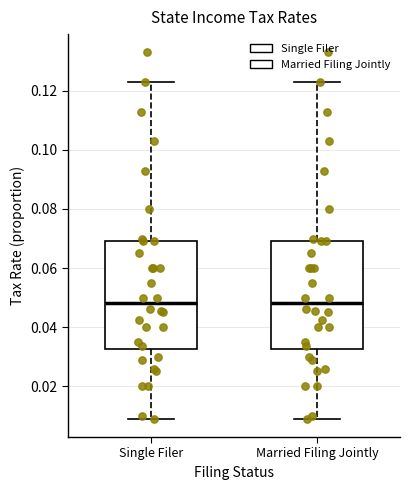

Where is the upper edge of the box for Single Filer on the y-axis? The values are not printed on the chart, so give them approximately, as read against the axis.

0.070